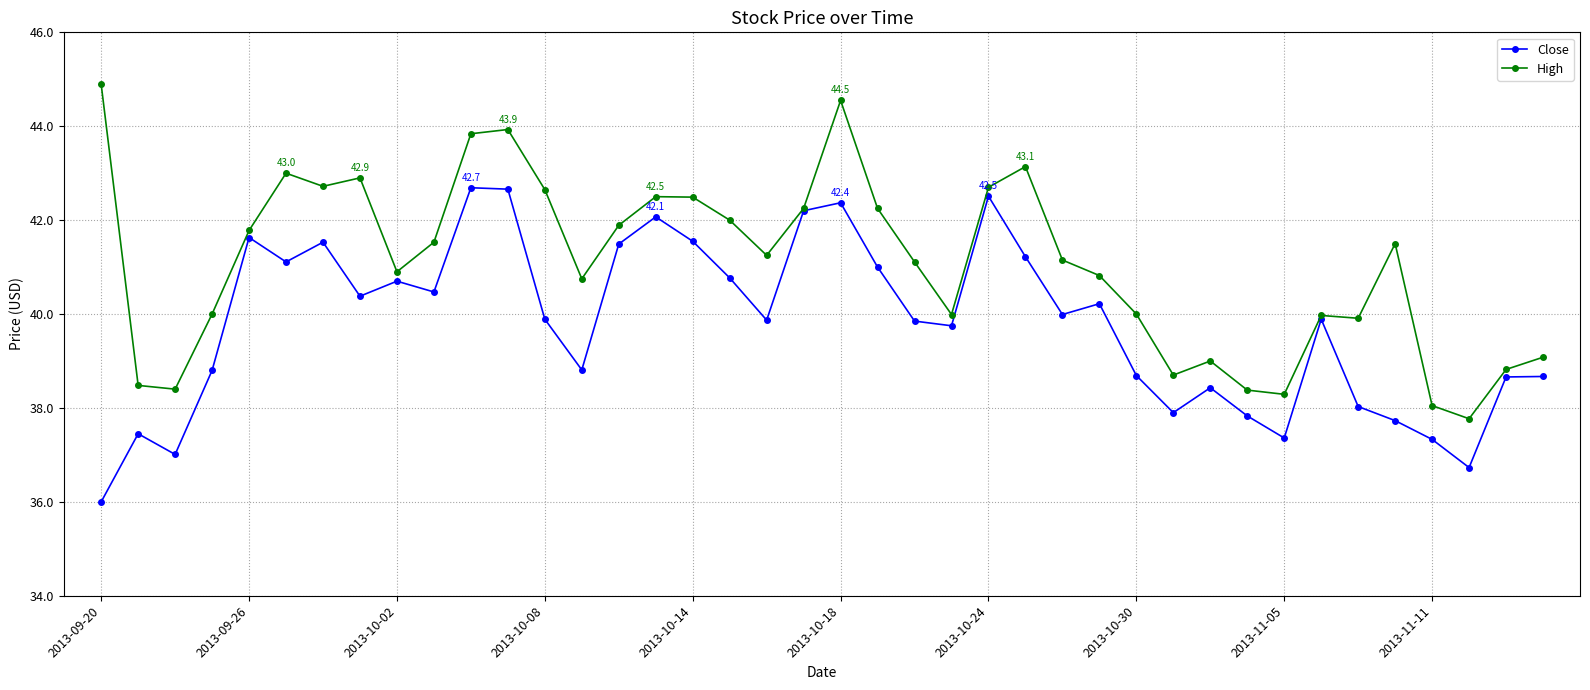

Which series has the largest total across all categories?

High